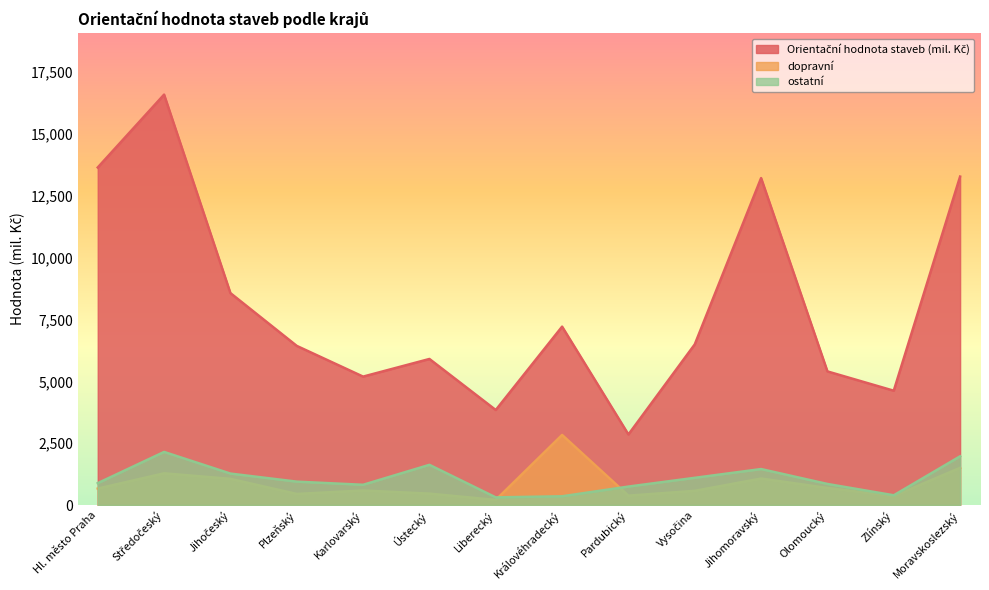

What is the approximate value of dopravní at Jihočeský, to the nearest 50?

1050